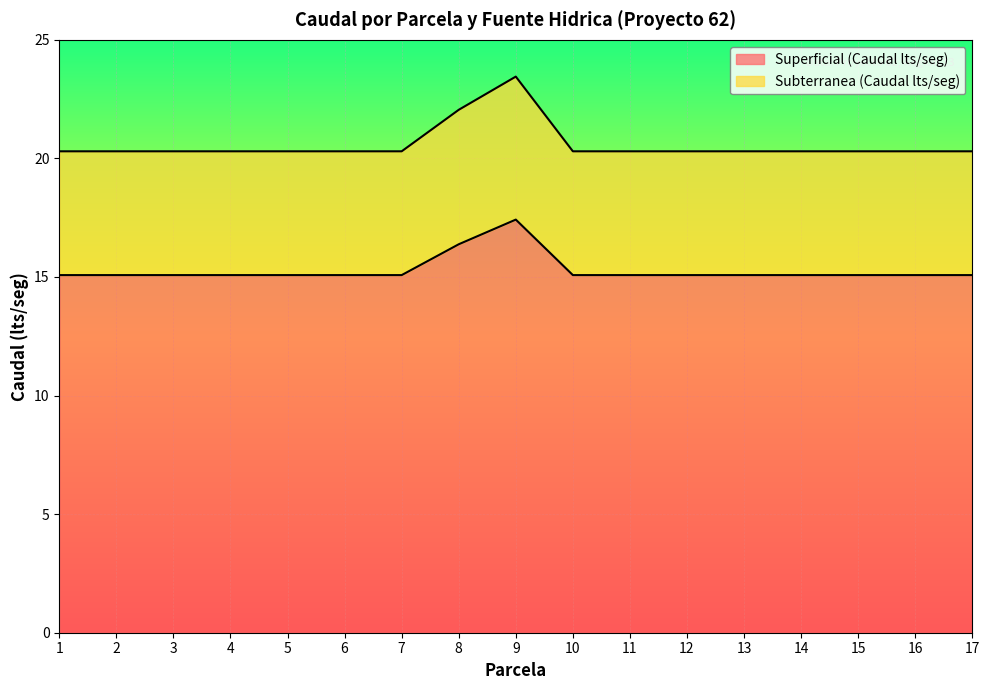

In Subterranea (Caudal lts/seg), how many points are higher than both neighbors (excluding endpoints)?

1